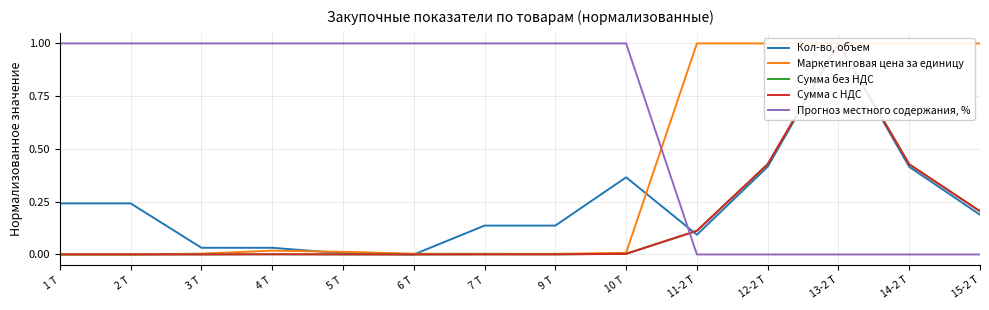

Does the chart display data point markers on the line(s)?

No